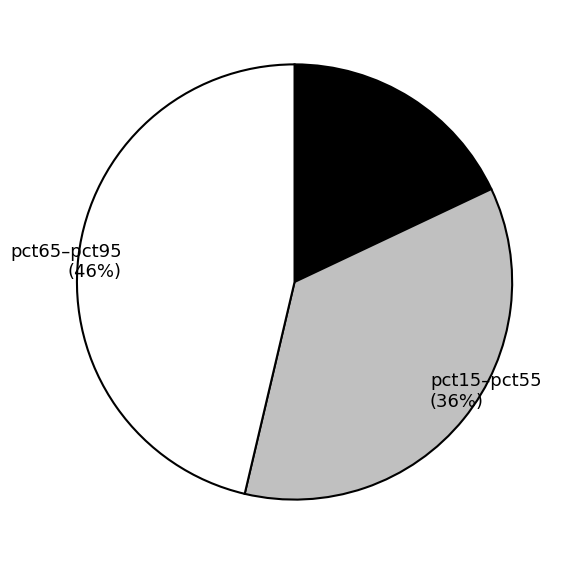

What is the largest slice in the pie chart?

pct65–pct95